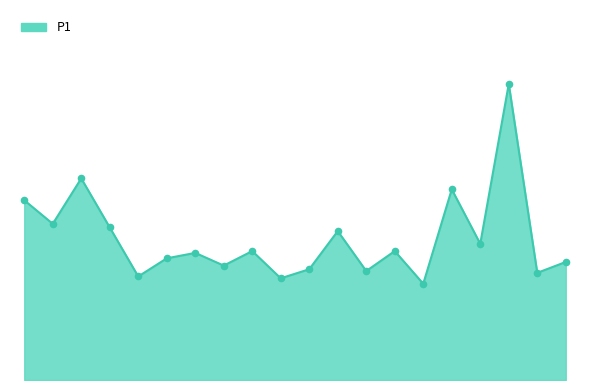

Is this an area chart (filled region under the line)?

Yes